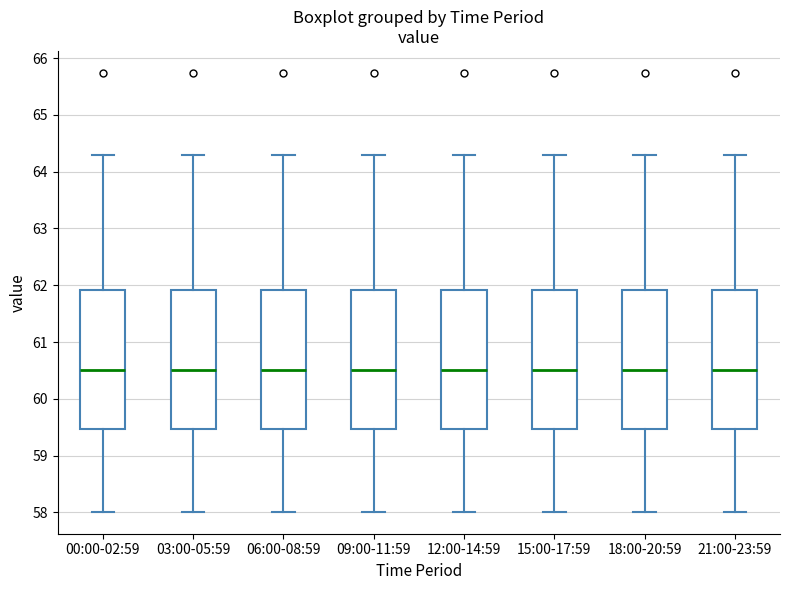

Where is the upper edge of the box for 21:00-23:59 on the y-axis? The values are not printed on the chart, so give them approximately, as read against the axis.

61.9